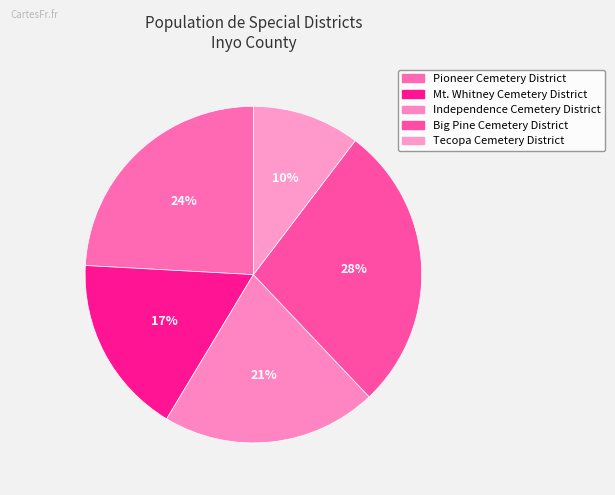

Rank the categories by value from highest to lowest.

Big Pine Cemetery District, Pioneer Cemetery District, Independence Cemetery District, Mt. Whitney Cemetery District, Tecopa Cemetery District